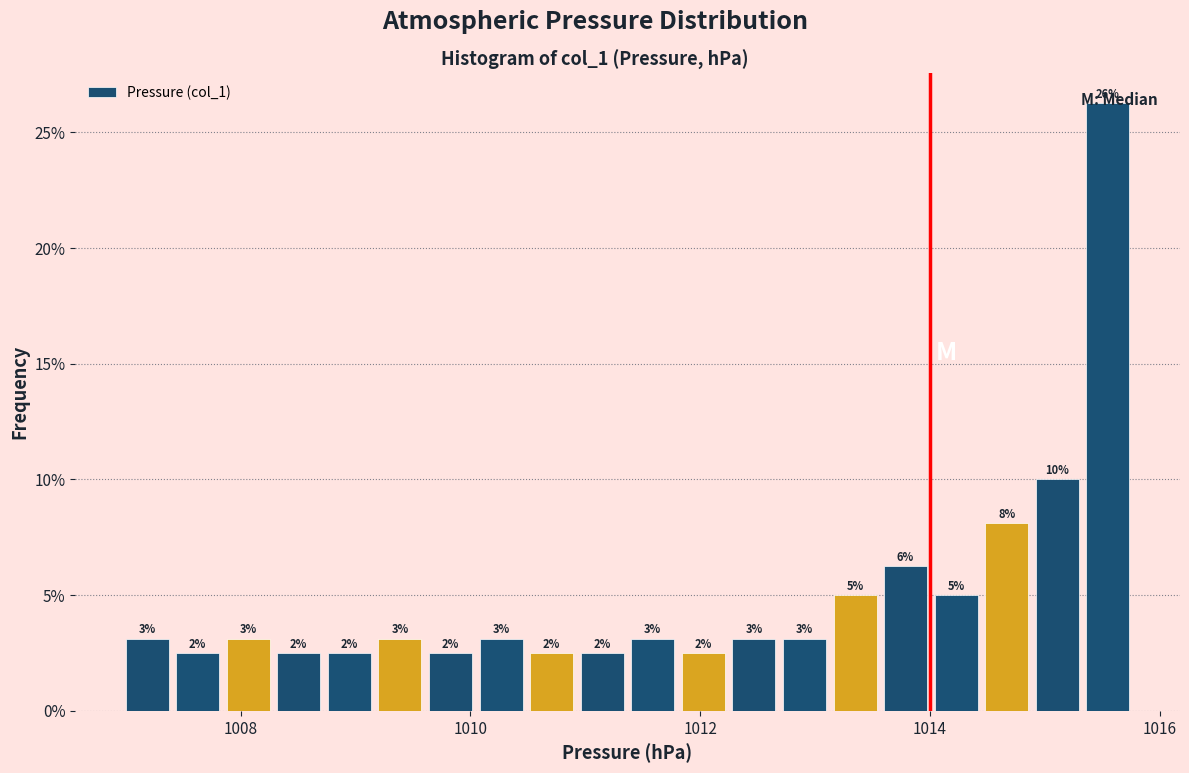

Around what value on the x-axis is the tallest bar? Give the approximate position of its centre, as read against the axis.

1015.6